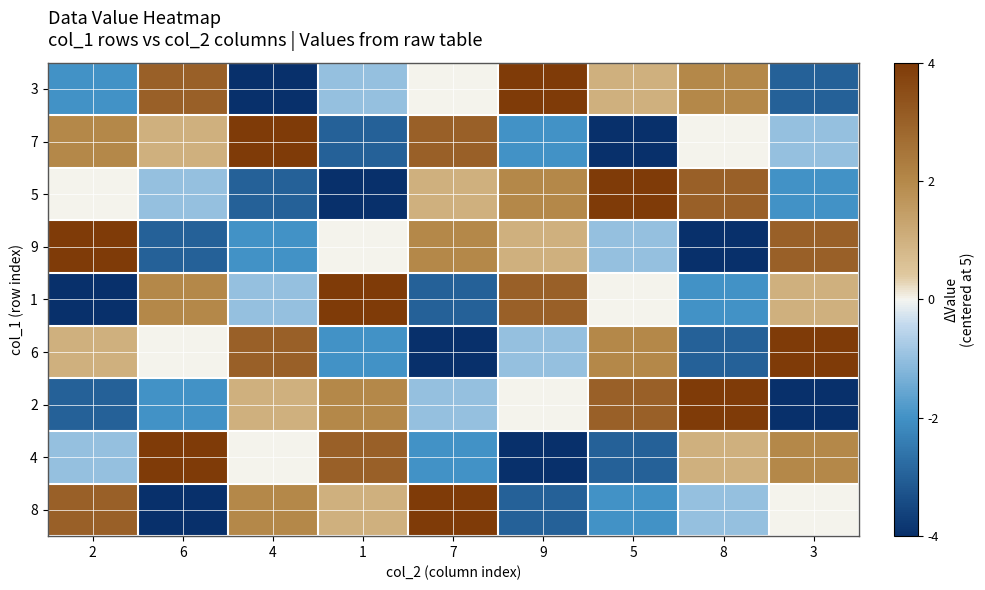

Reading right to left, list all the values displayed in this chart.

3: 3=-3	8=2	5=1	9=4	7=0	1=-1	4=-4	6=3	2=-2
7: 3=-1	8=0	5=-4	9=-2	7=3	1=-3	4=4	6=1	2=2
5: 3=-2	8=3	5=4	9=2	7=1	1=-4	4=-3	6=-1	2=0
9: 3=3	8=-4	5=-1	9=1	7=2	1=0	4=-2	6=-3	2=4
1: 3=1	8=-2	5=0	9=3	7=-3	1=4	4=-1	6=2	2=-4
6: 3=4	8=-3	5=2	9=-1	7=-4	1=-2	4=3	6=0	2=1
2: 3=-4	8=4	5=3	9=0	7=-1	1=2	4=1	6=-2	2=-3
4: 3=2	8=1	5=-3	9=-4	7=-2	1=3	4=0	6=4	2=-1
8: 3=0	8=-1	5=-2	9=-3	7=4	1=1	4=2	6=-4	2=3